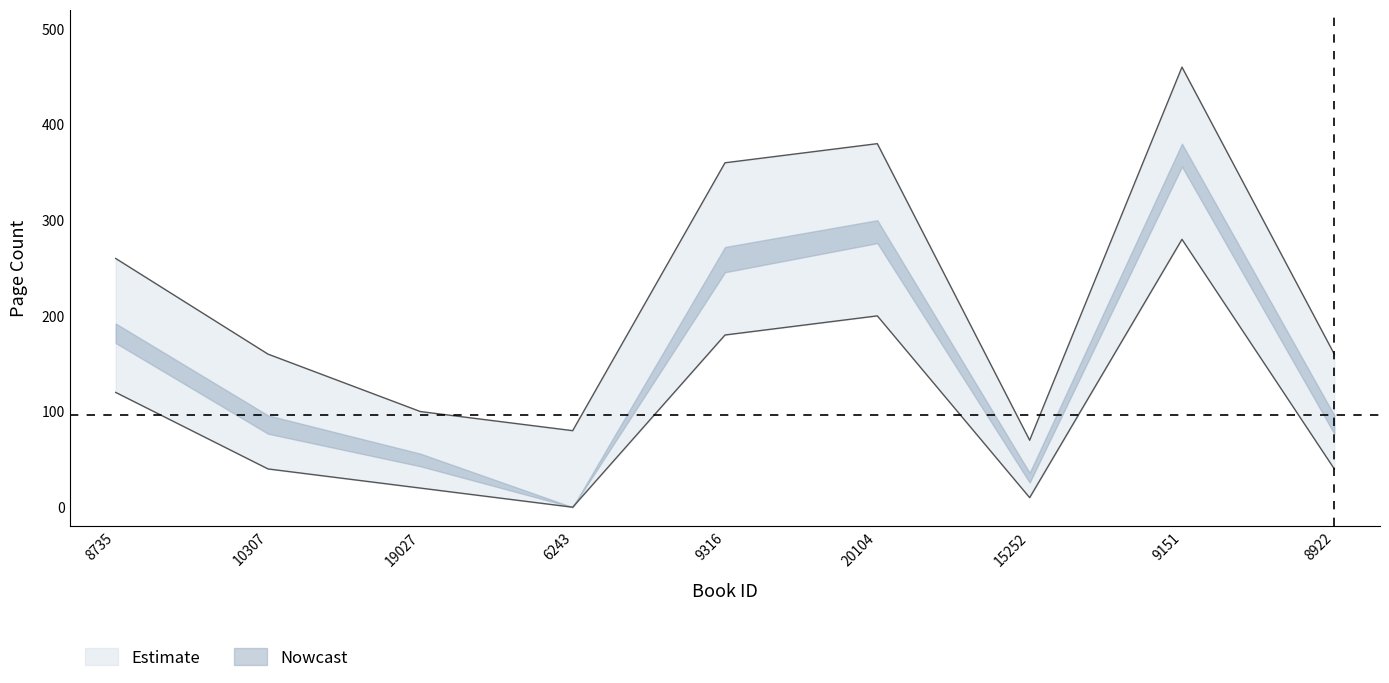

At which category does the data reach its first local peak?

20104